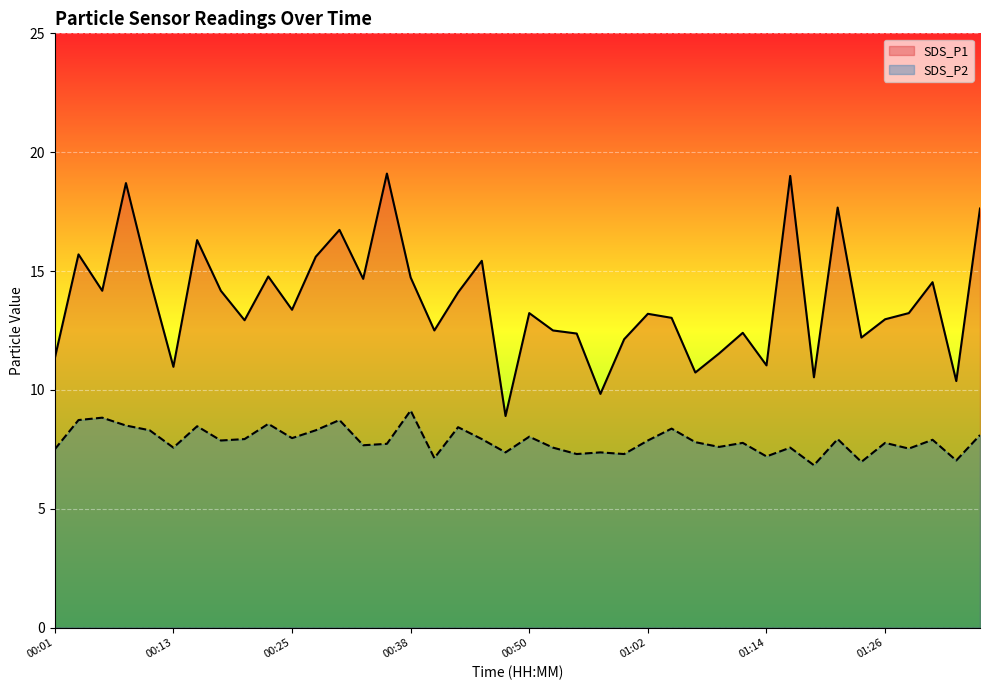

Is the value of SDS_P2 at 12 greater than the value of SDS_P1 at 16?

No